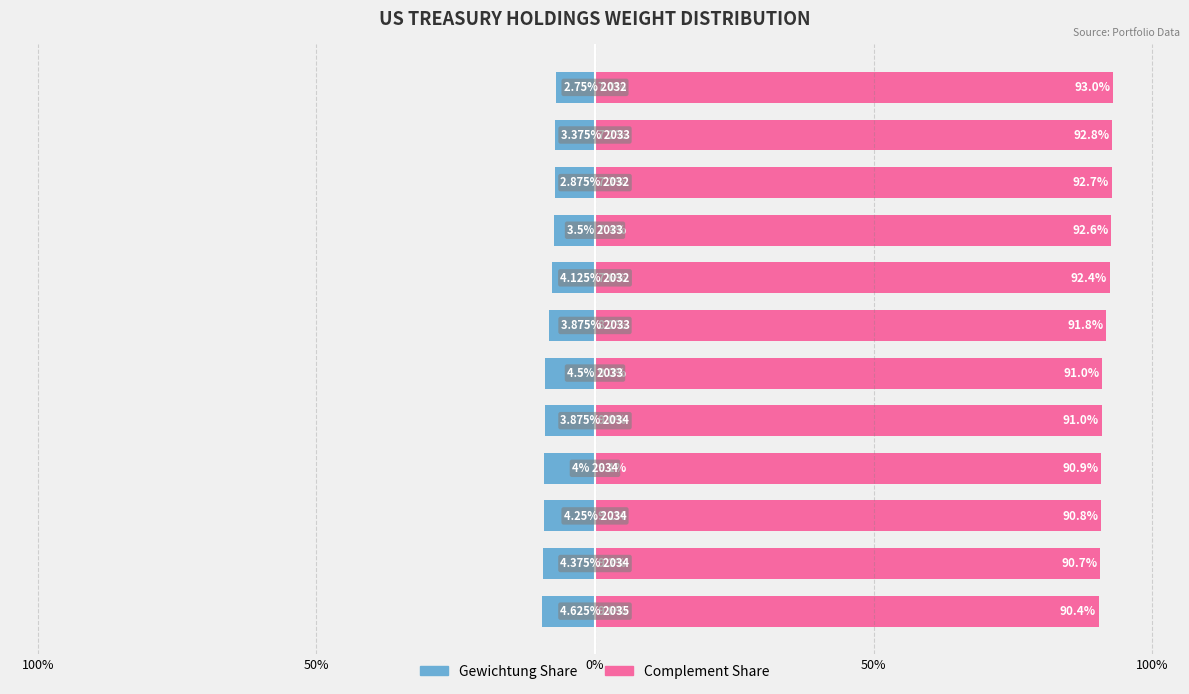

Which series has the largest total across all categories?

Right (Complement)